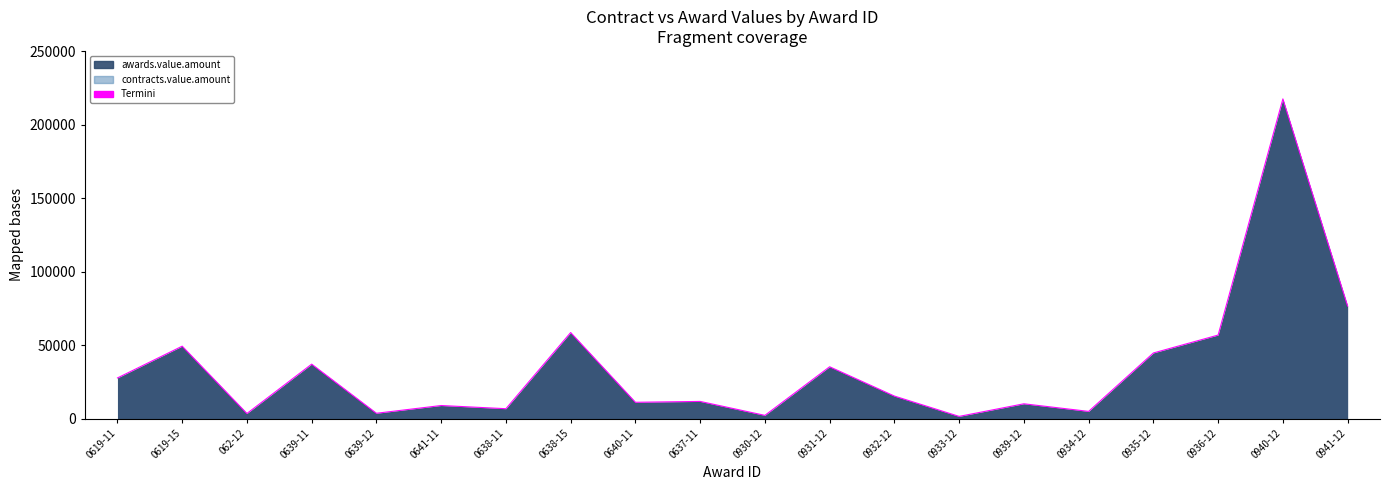

How many points are higher than both their immediate neighbors (excluding endpoints)?

8